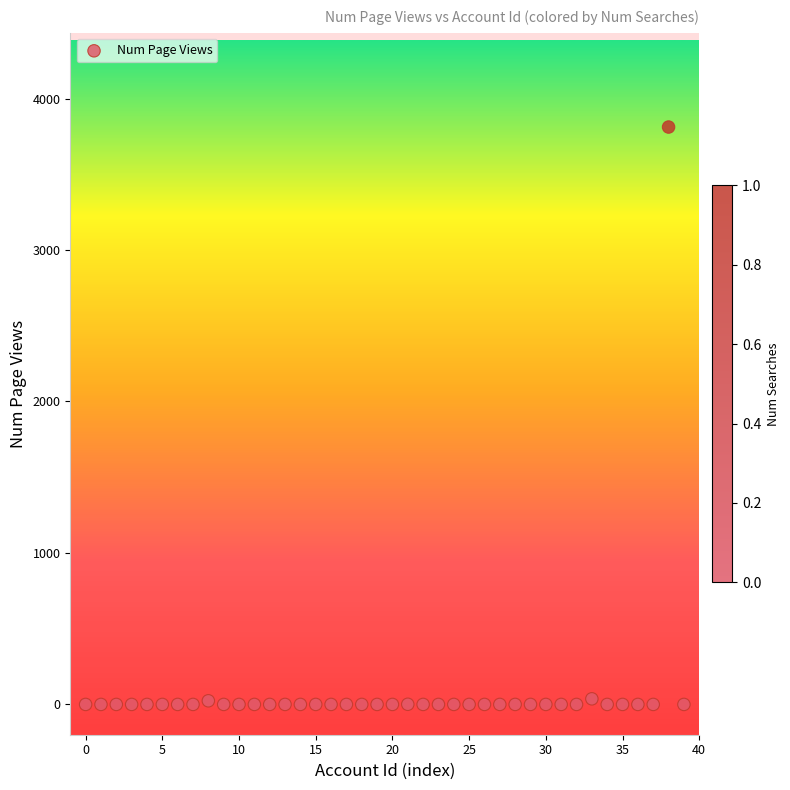

What is the range of Y values (max minus min)?

3812